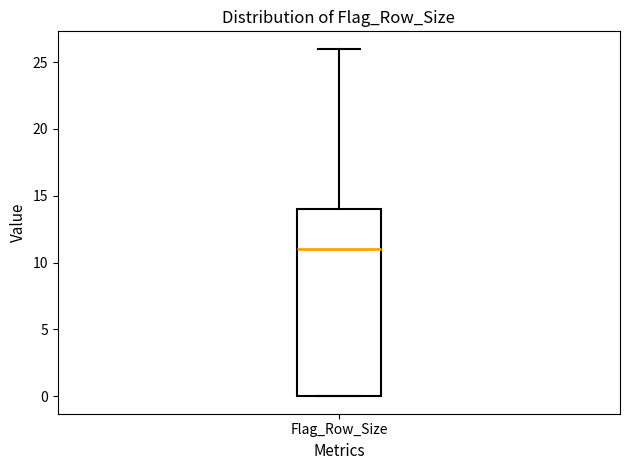

Read this box plot against the y-axis: the position of the median line, the range covered by the box, and the ends of both whiskers. The values are not printed on the chart, so give them approximately, as read against the axis.

median 11, box 0 to 14, whiskers 0 to 26